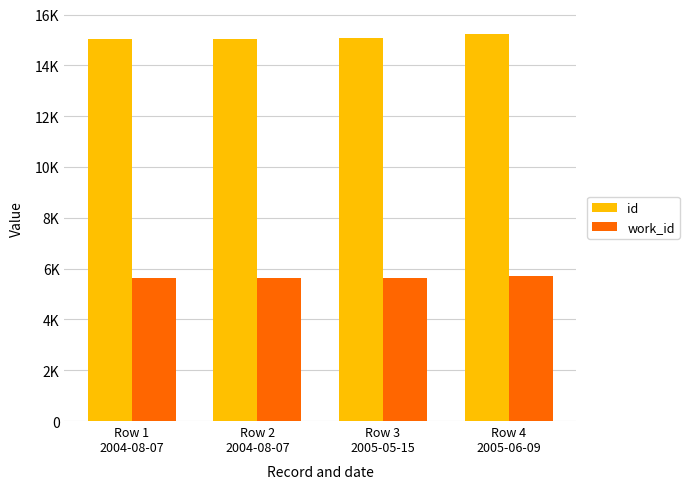

Reading left to right, list all the values displayed in this chart.

id: Row 1
2004-08-07=15043	Row 2
2004-08-07=15044	Row 3
2005-05-15=15068	Row 4
2005-06-09=15246
work_id: Row 1
2004-08-07=5620	Row 2
2004-08-07=5620	Row 3
2005-05-15=5620	Row 4
2005-06-09=5717